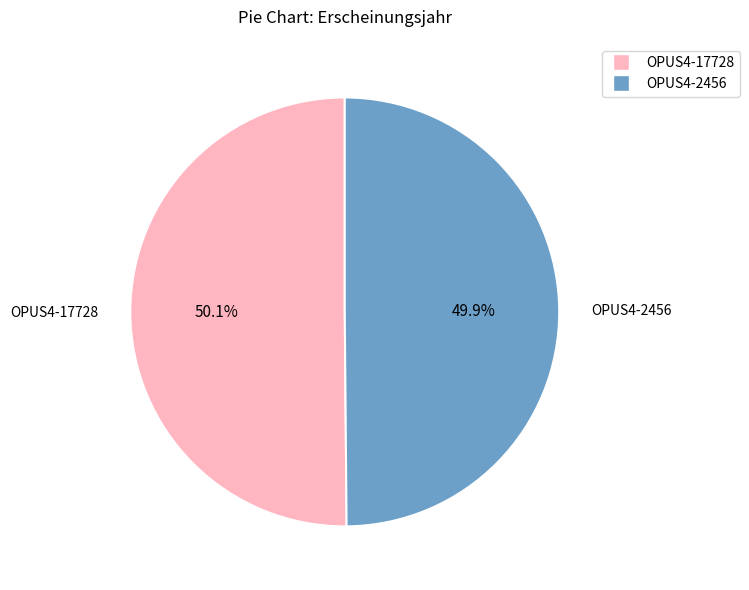

To the nearest percent, what portion does OPUS4-2456 represent?

50%